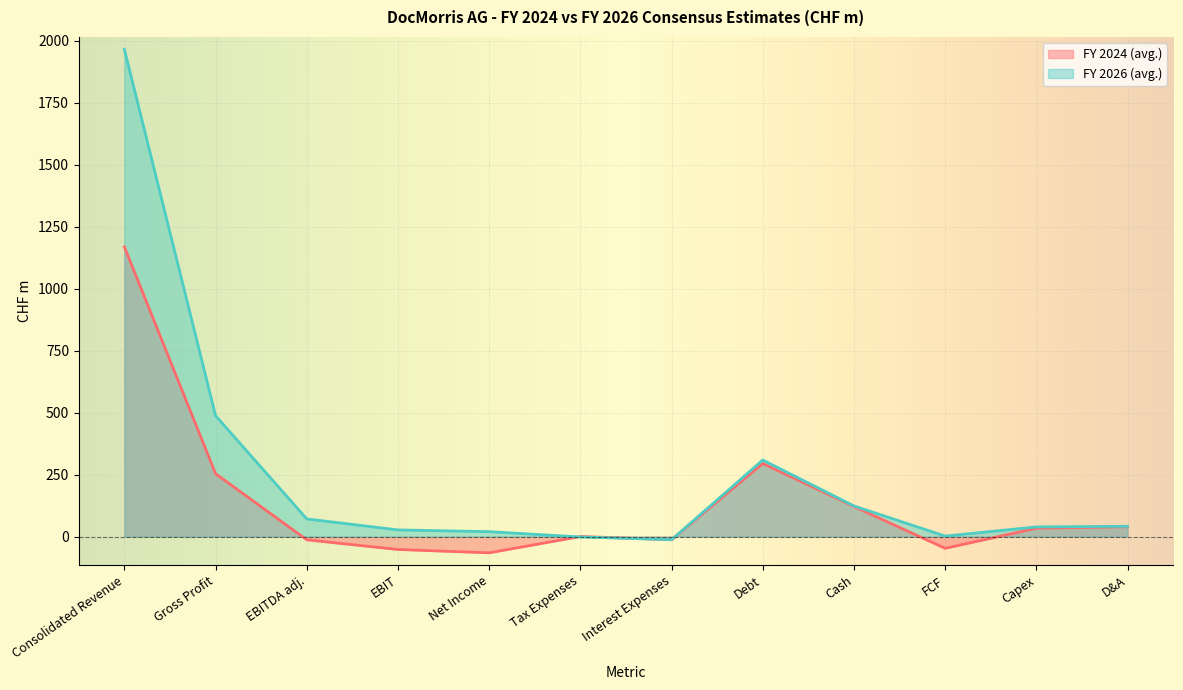

Reading left to right, list all the values displayed in this chart.

FY 2024 (avg.): 1168.5	253.8	-12.9	-51.9	-65.4	0.4	-12.5	294.8	121.3	-47.3	33.8	39.8
FY 2026 (avg.): 1965.2	487.7	71.4	27.0	19.9	-1.4	-12.5	308.9	123.7	2.1	39.0	41.6